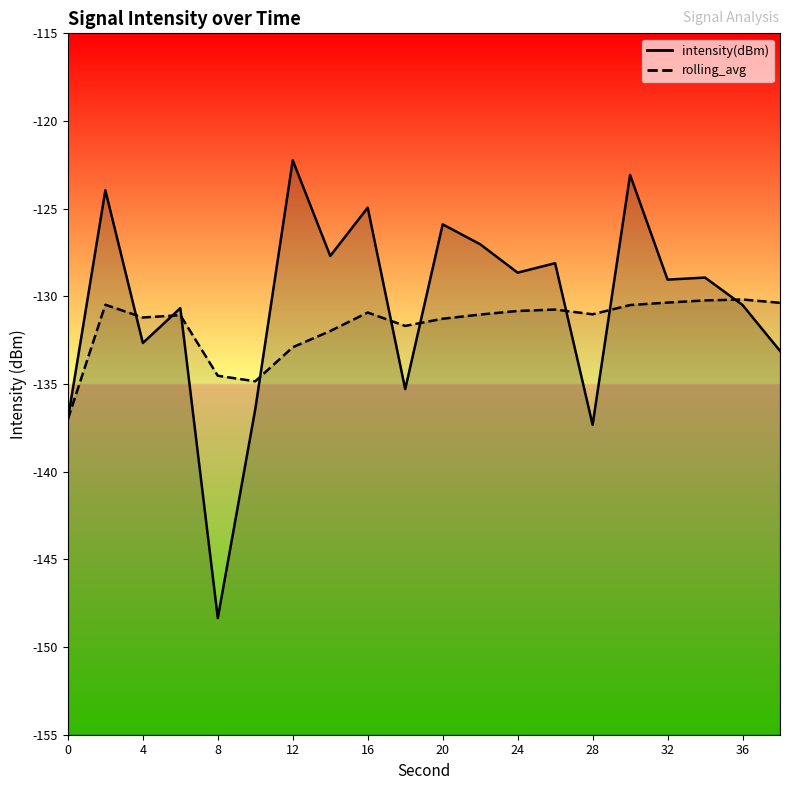

Rank the series by their maximum value, from lowest to highest.

rolling_avg, intensity(dBm)